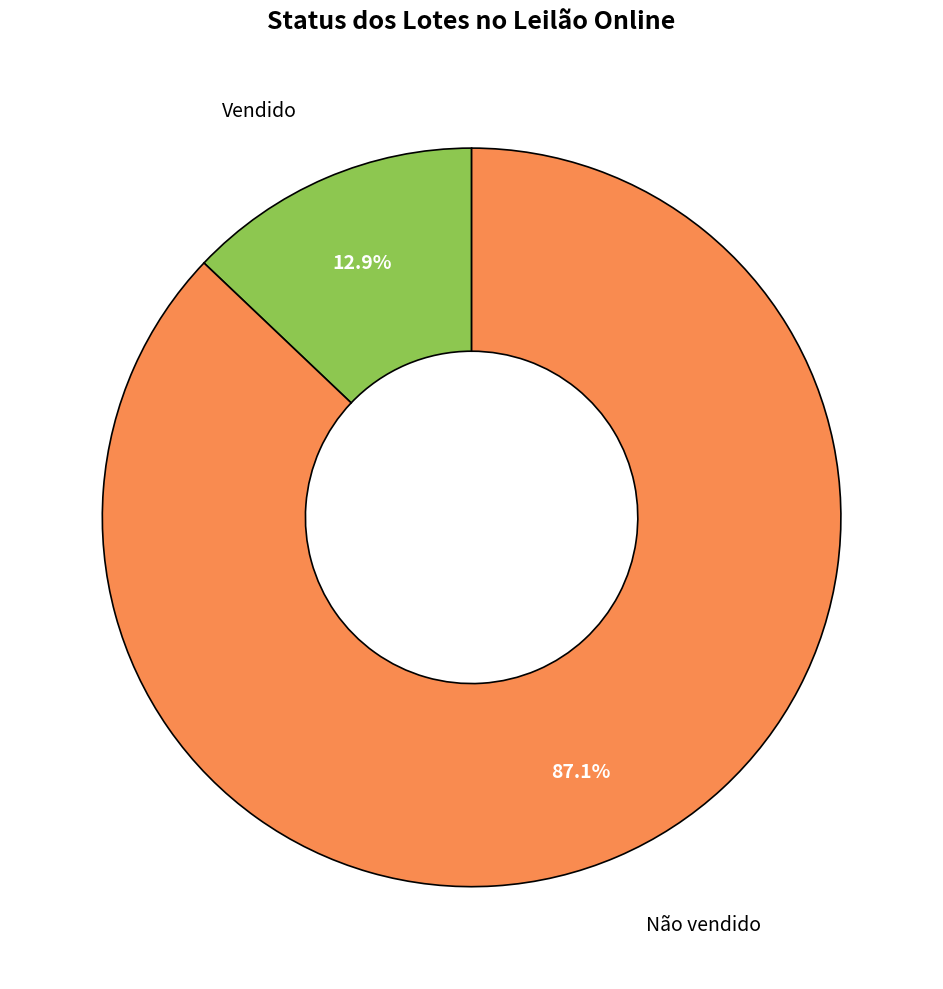

How many slices are in this pie chart?

2